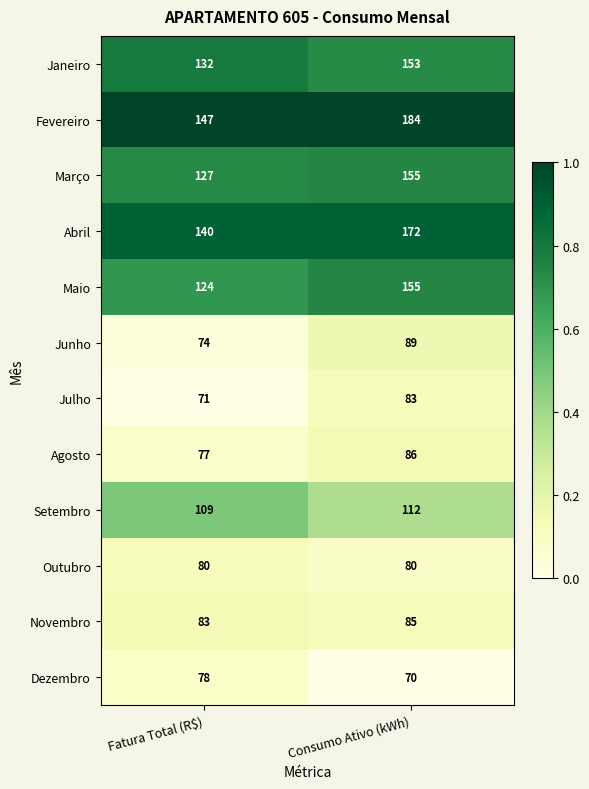

Reading left to right, what are all the values shown in this chart?

Janeiro: Fatura Total (R$)=132	Consumo Ativo (kWh)=153
Fevereiro: Fatura Total (R$)=147	Consumo Ativo (kWh)=184
Março: Fatura Total (R$)=127	Consumo Ativo (kWh)=155
Abril: Fatura Total (R$)=140	Consumo Ativo (kWh)=172
Maio: Fatura Total (R$)=124	Consumo Ativo (kWh)=155
Junho: Fatura Total (R$)=74	Consumo Ativo (kWh)=89
Julho: Fatura Total (R$)=71	Consumo Ativo (kWh)=83
Agosto: Fatura Total (R$)=77	Consumo Ativo (kWh)=86
Setembro: Fatura Total (R$)=109	Consumo Ativo (kWh)=112
Outubro: Fatura Total (R$)=80	Consumo Ativo (kWh)=80
Novembro: Fatura Total (R$)=83	Consumo Ativo (kWh)=85
Dezembro: Fatura Total (R$)=78	Consumo Ativo (kWh)=70